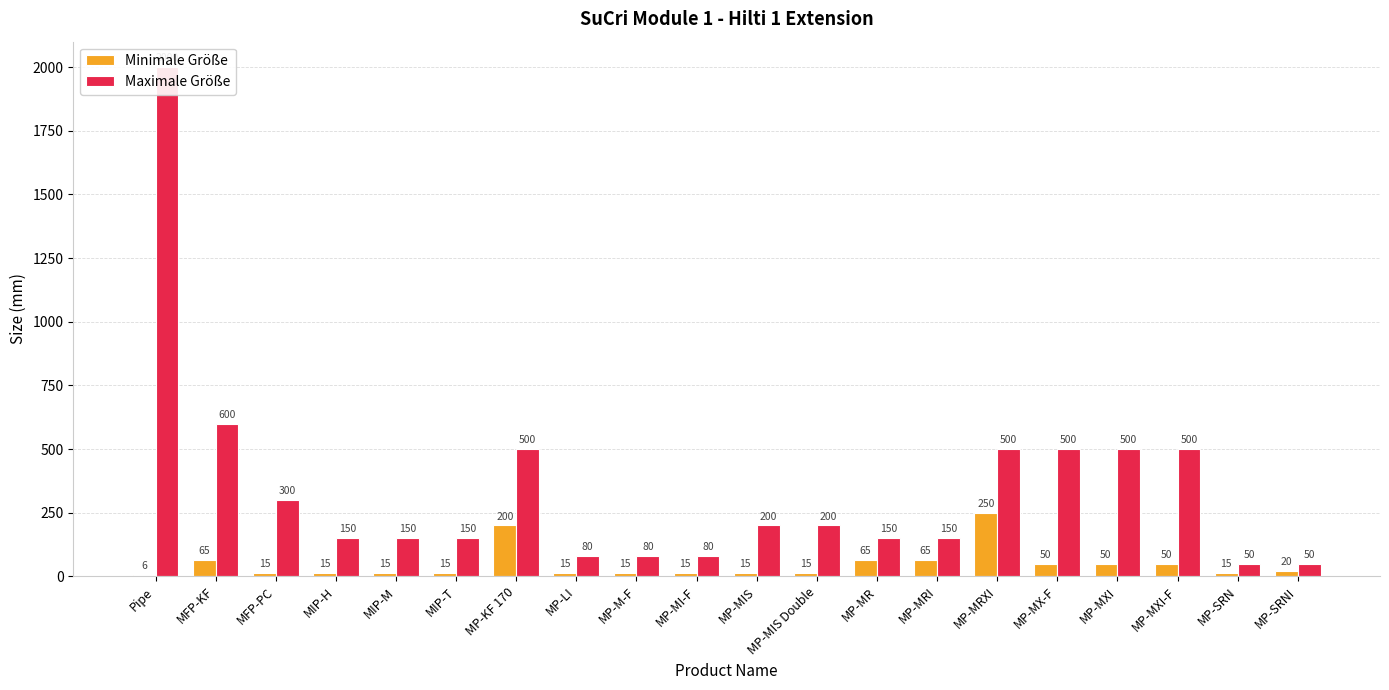

List the labels in order of Maximale Größe value, smallest first.

MP-SRN, MP-SRNI, MP-LI, MP-M-F, MP-MI-F, MIP-H, MIP-M, MIP-T, MP-MR, MP-MRI, MP-MIS, MP-MIS Double, MFP-PC, MP-KF 170, MP-MRXI, MP-MX-F, MP-MXI, MP-MXI-F, MFP-KF, Pipe